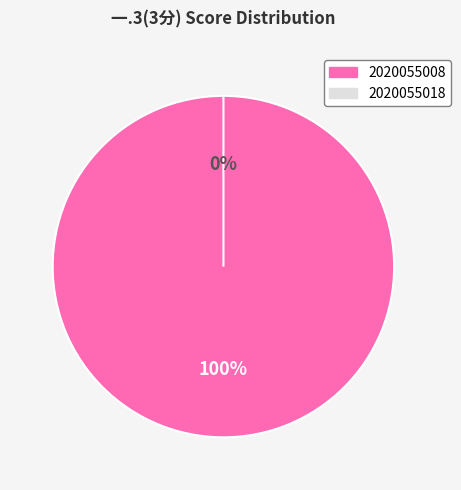

Is it true that 2020055008 is 100% of the pie?

True